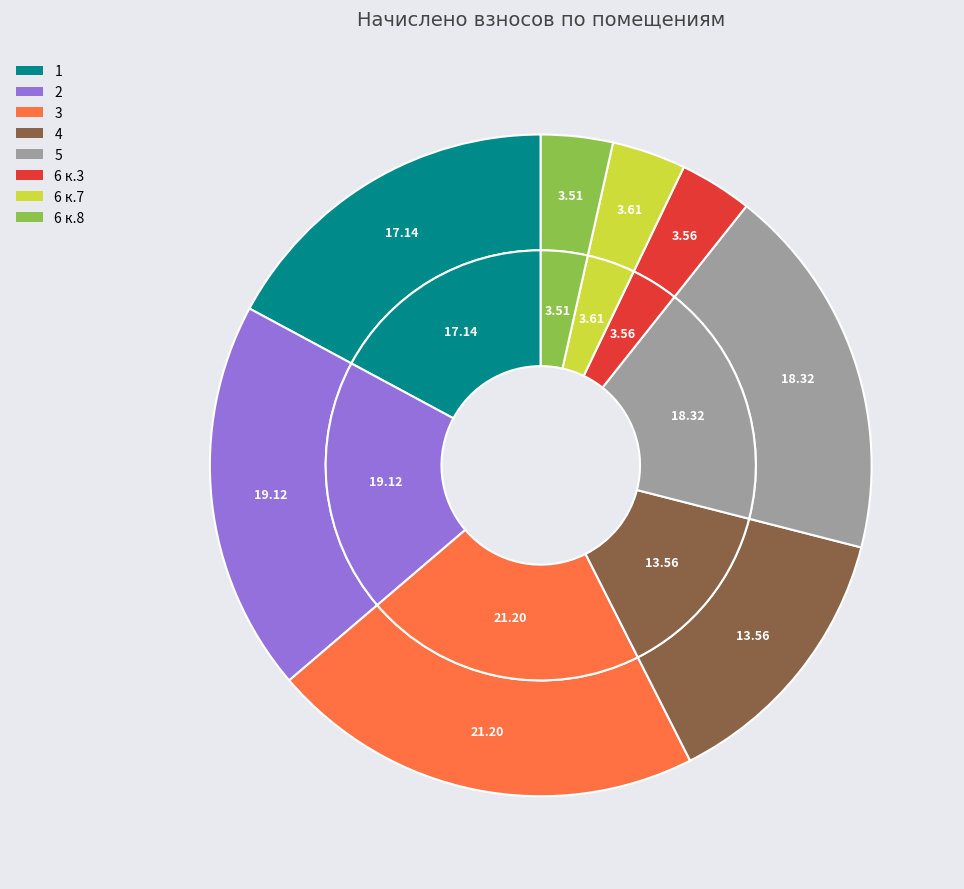

Approximately how many times larger is the value at 5 compared to 6 к.7?

5.1